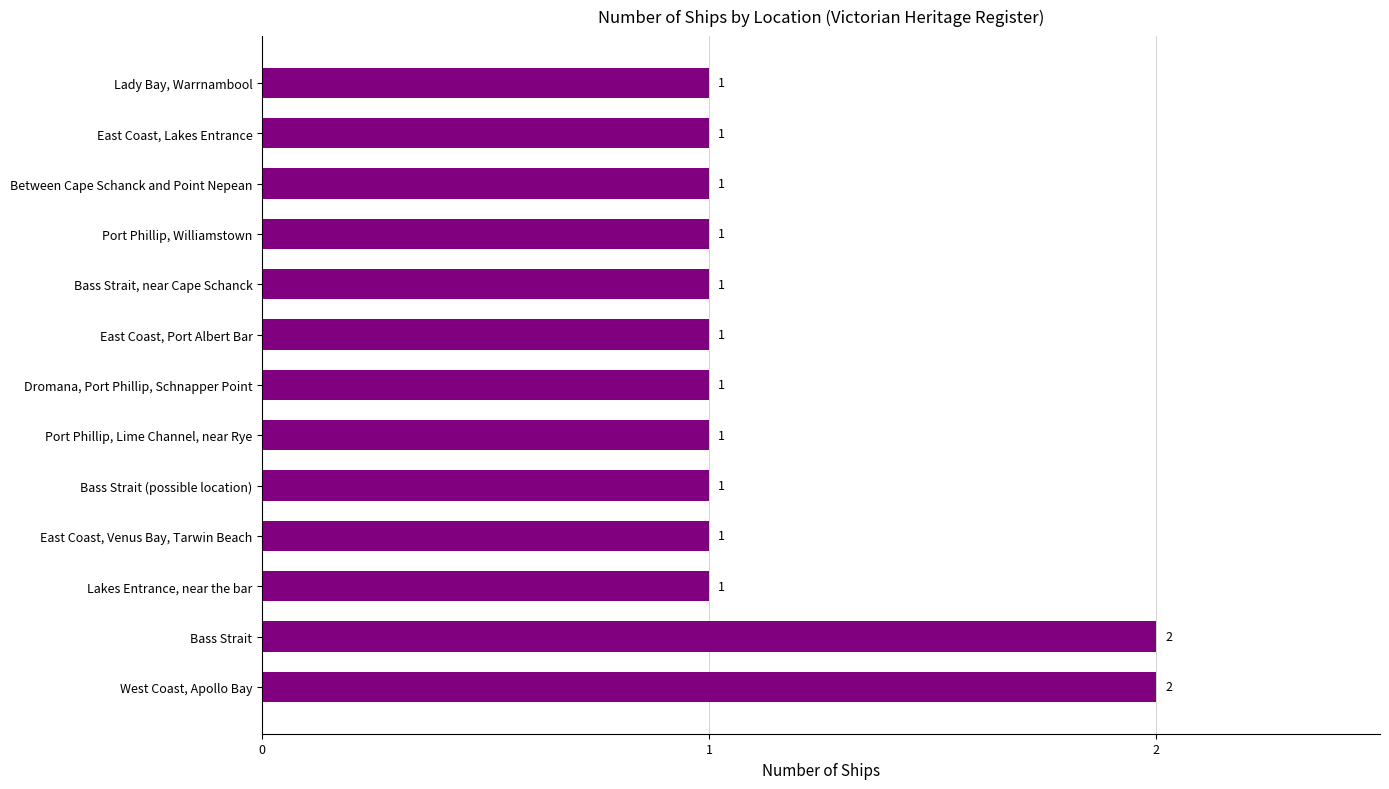

What is the ratio of the value at Between Cape Schanck and Point Nepean to the value at Lady Bay, Warrnambool?

1.0